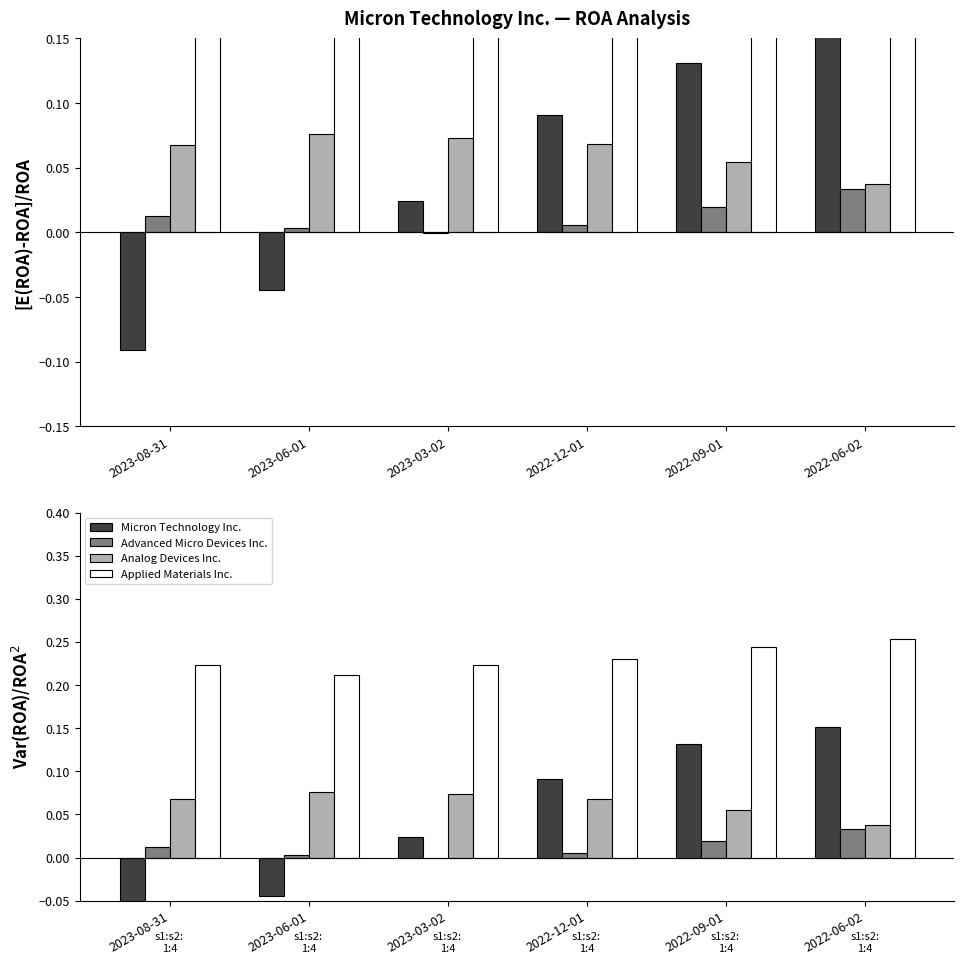

Read the Micron Technology Inc. value at 2022-09-01.

0.1